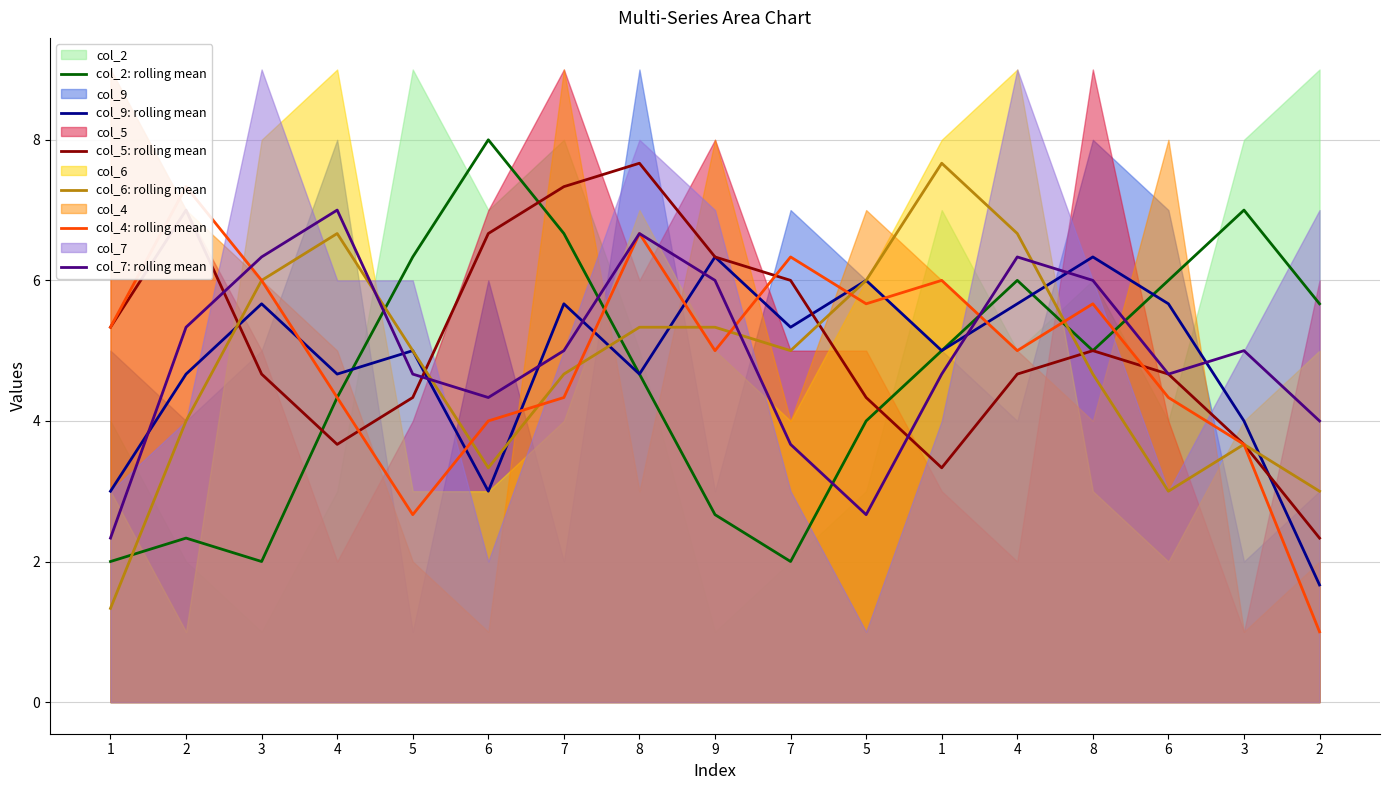

Where do col_4: rolling mean and col_2: rolling mean first cross each other?

7 and 8